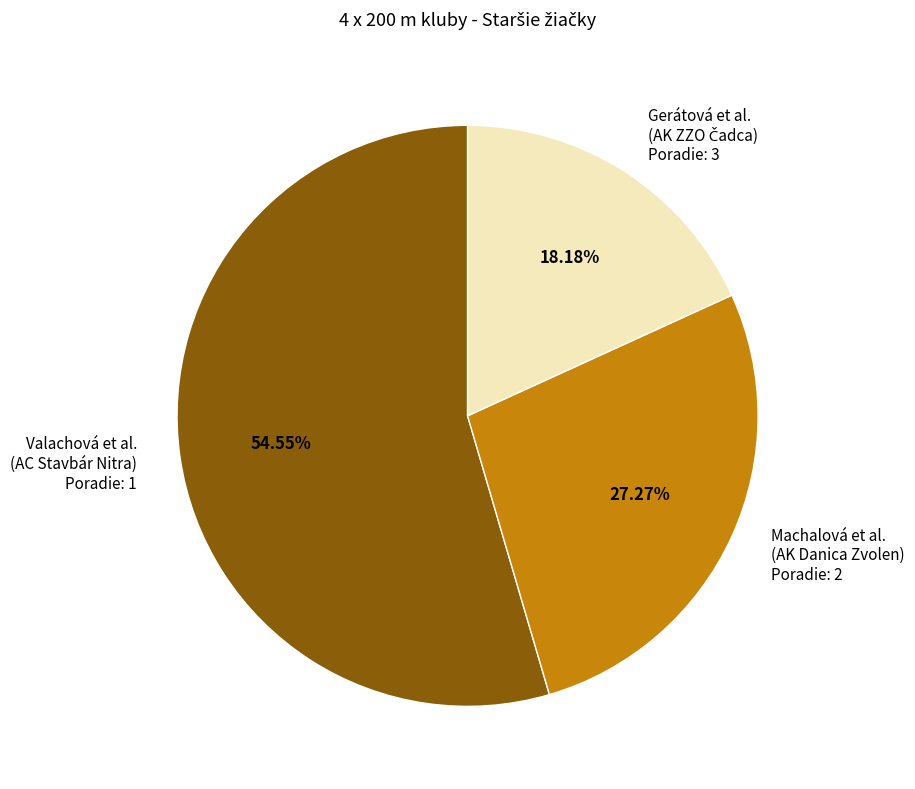

Do Machalová et al. (AK Danica Zvolen) Poradie: 2 and Valachová et al. (AC Stavbár Nitra) Poradie: 1 together represent more than half of the pie?

Yes